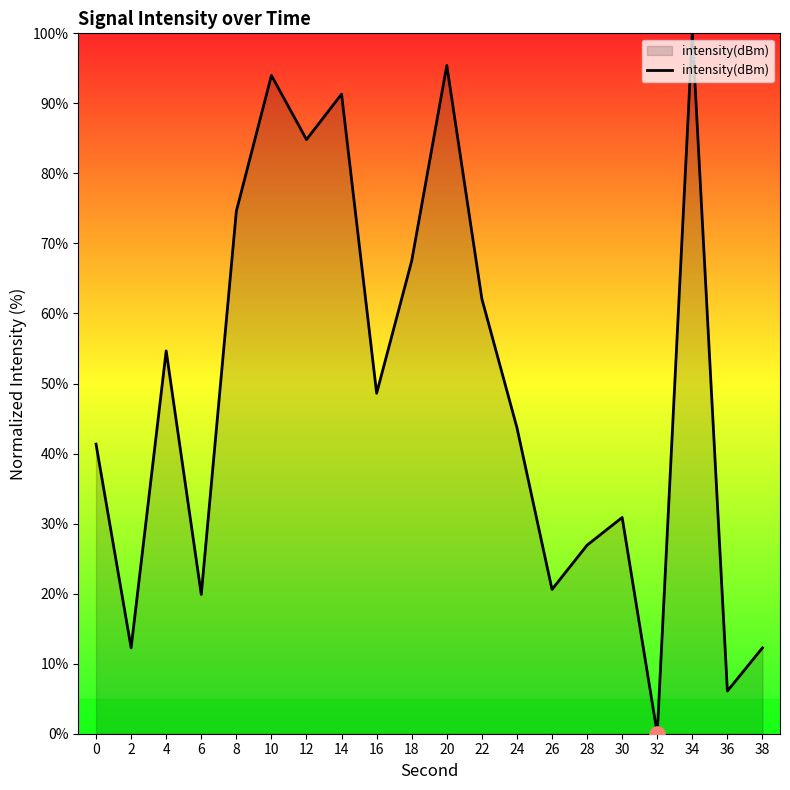

What is the ratio of the value at 22 to the value at 26?

3.0